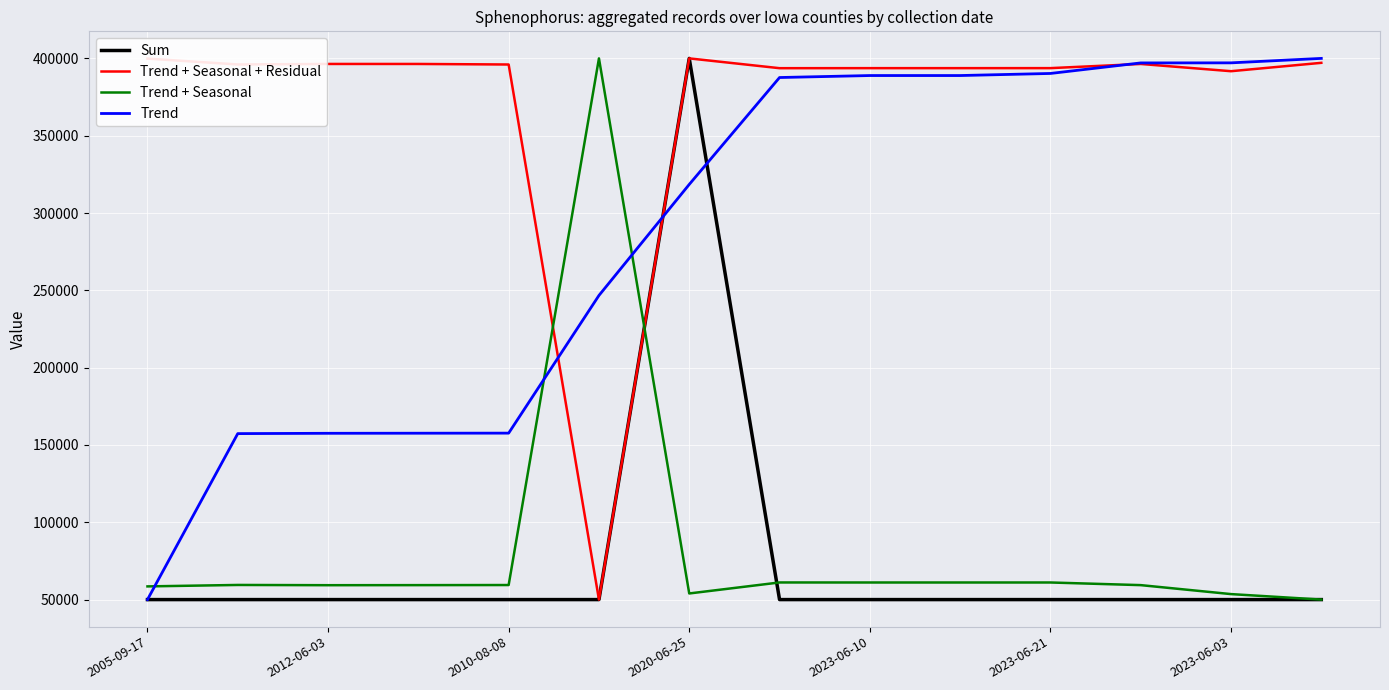

After their last crossing, which series has the higher values: Trend or Trend + Seasonal?

Trend